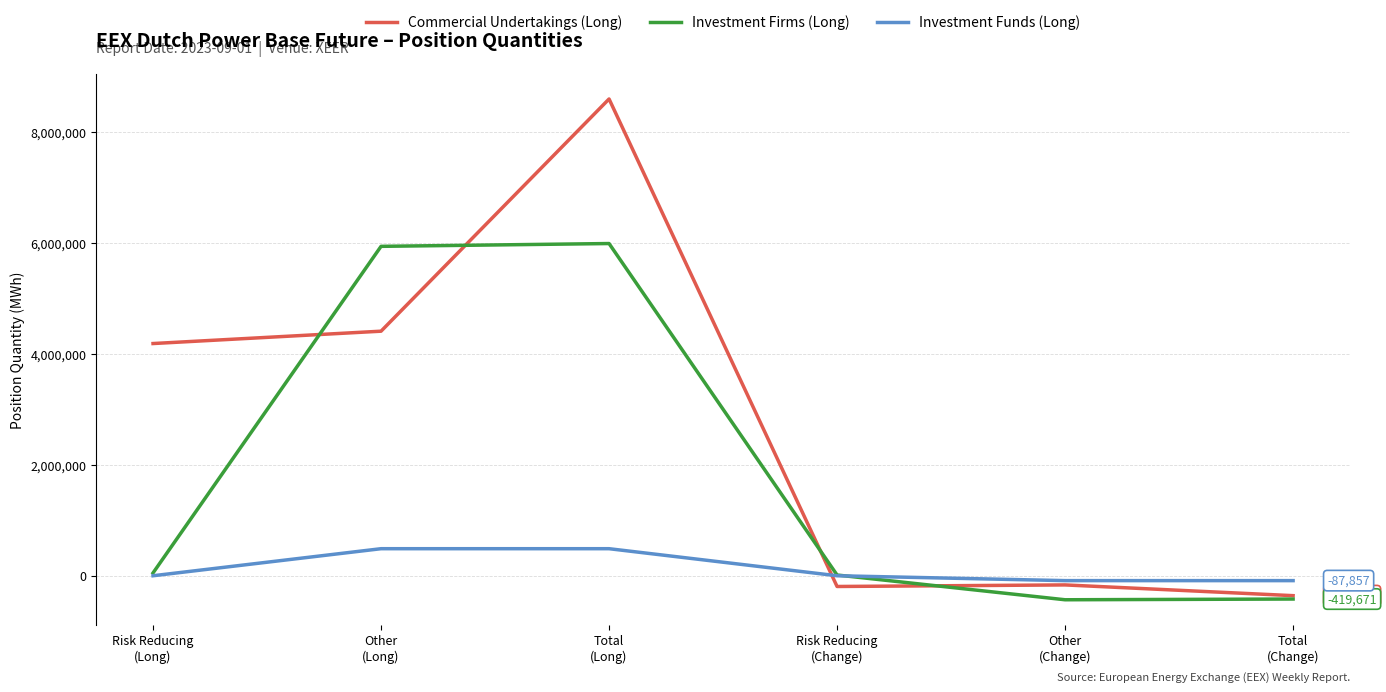

Rank the series by their average value, from highest to lowest.

Commercial Undertakings (Long), Investment Firms (Long), Investment Funds (Long)